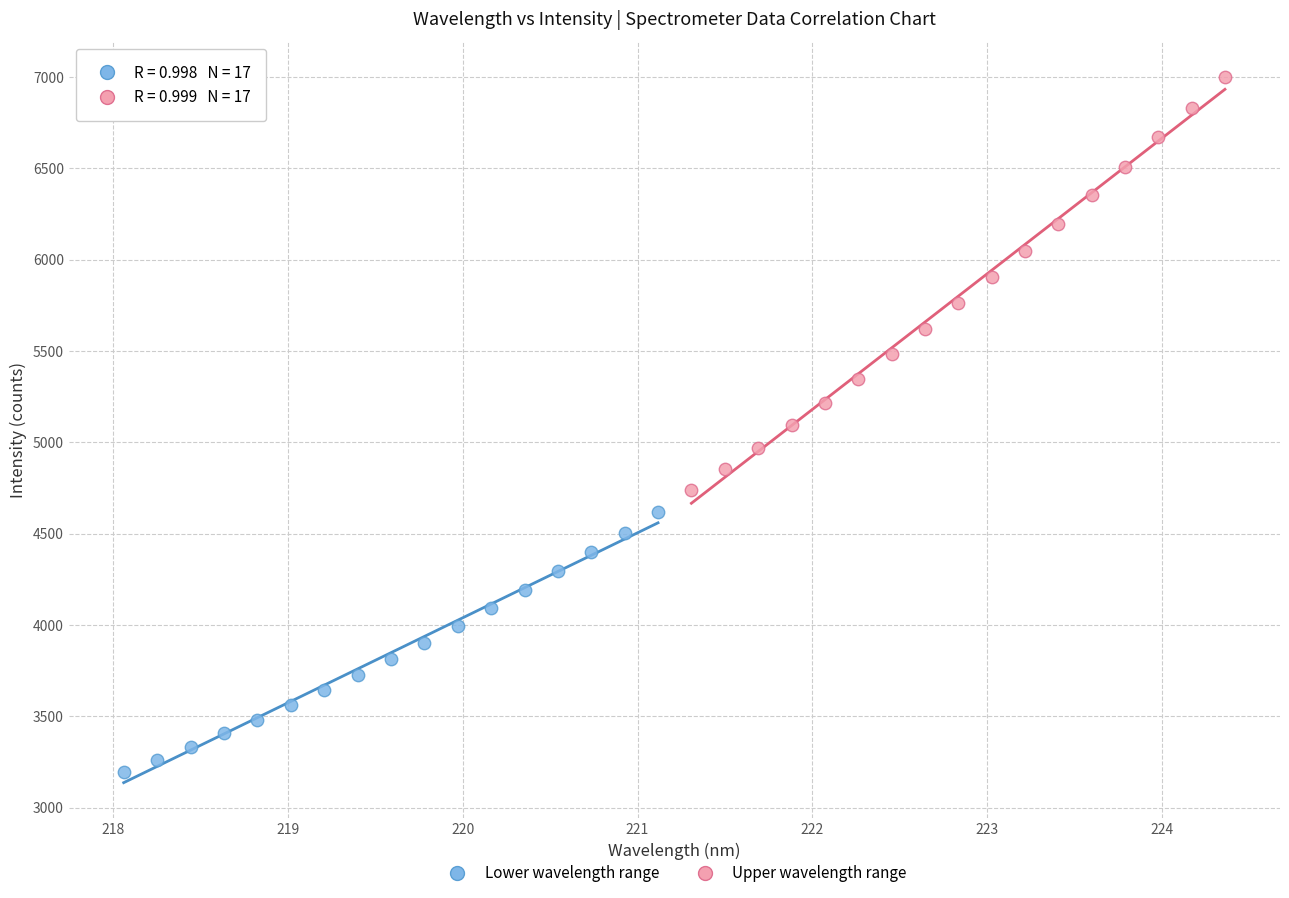

Which series reaches the minimum Y coordinate?

Lower wavelength range